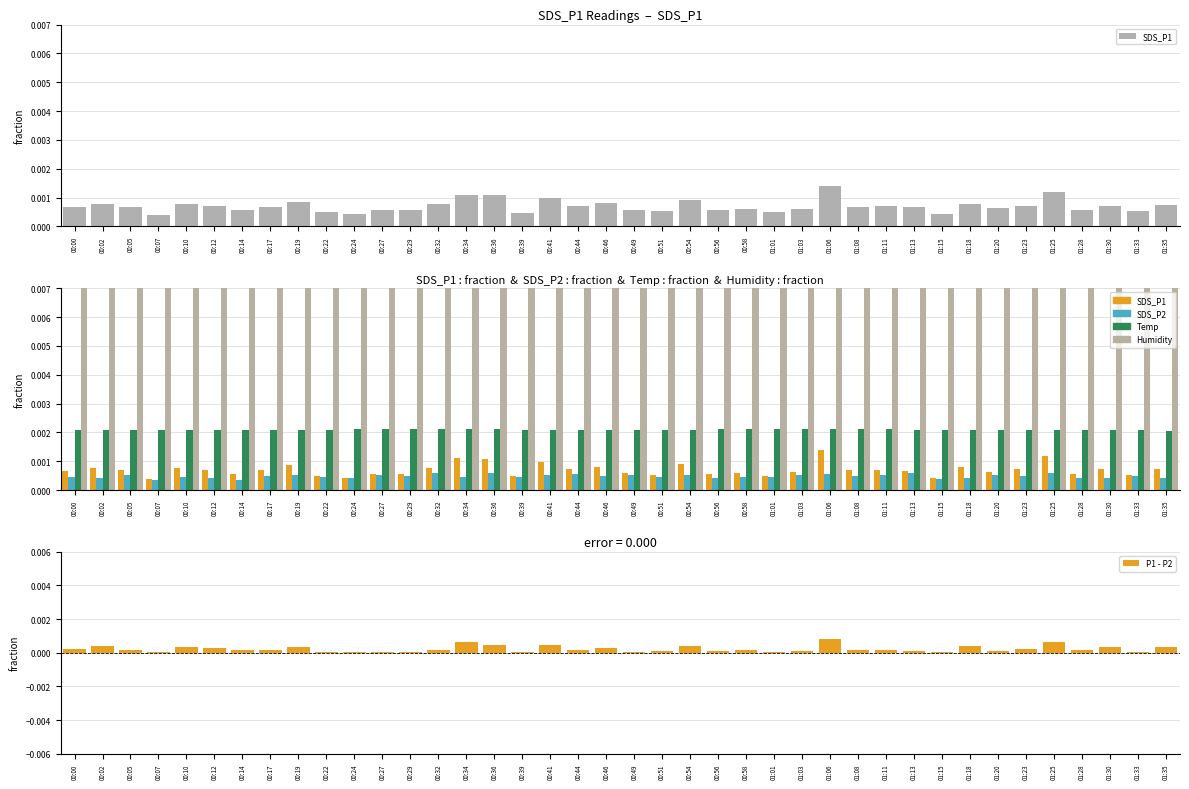

Count the number of categories in the chart.

40